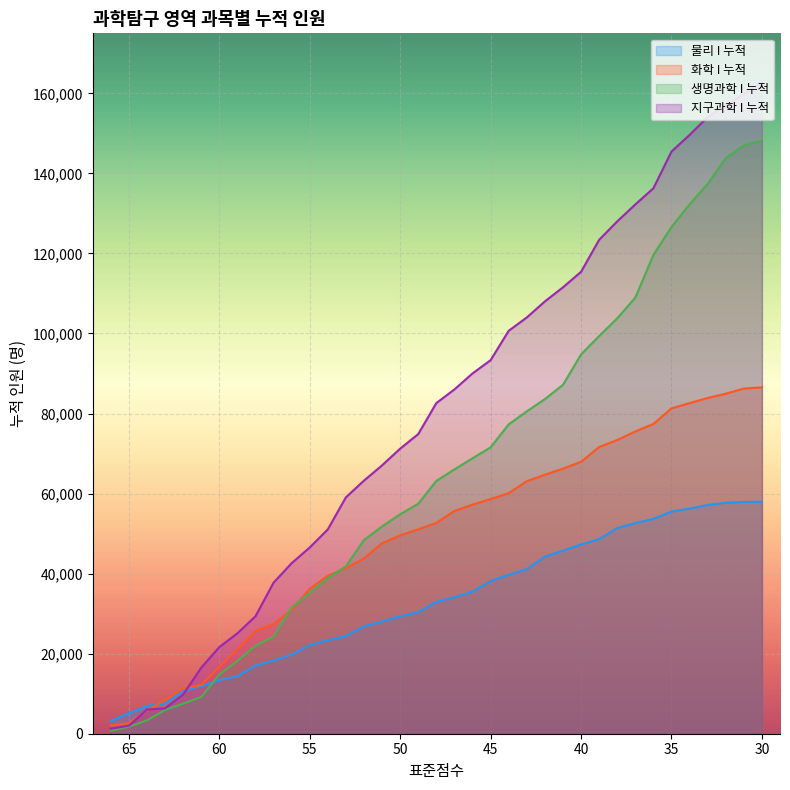

Between which two adjacent categories do 지구과학 I 누적 and 물리 I 누적 first intersect?

62 and 61